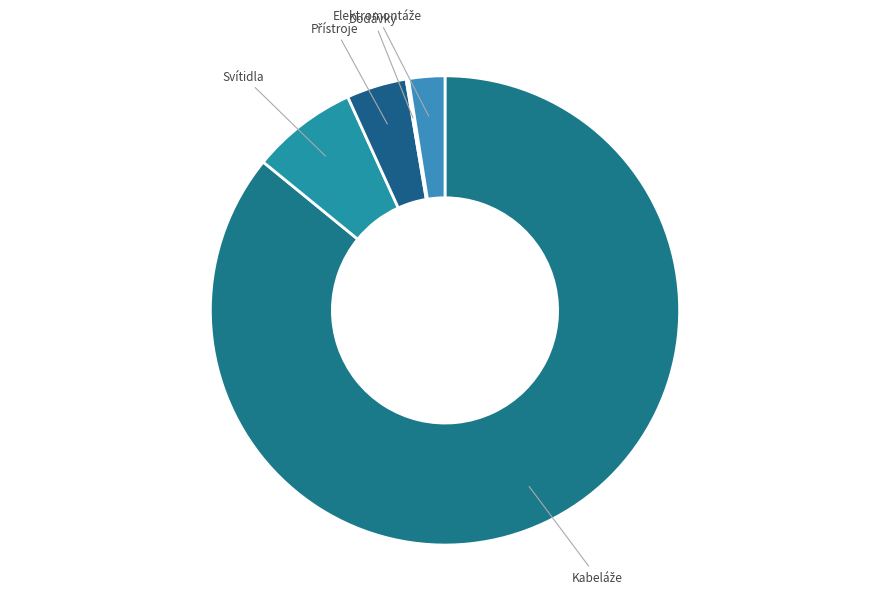

Is it true that Svítidla is 7% of the pie?

True